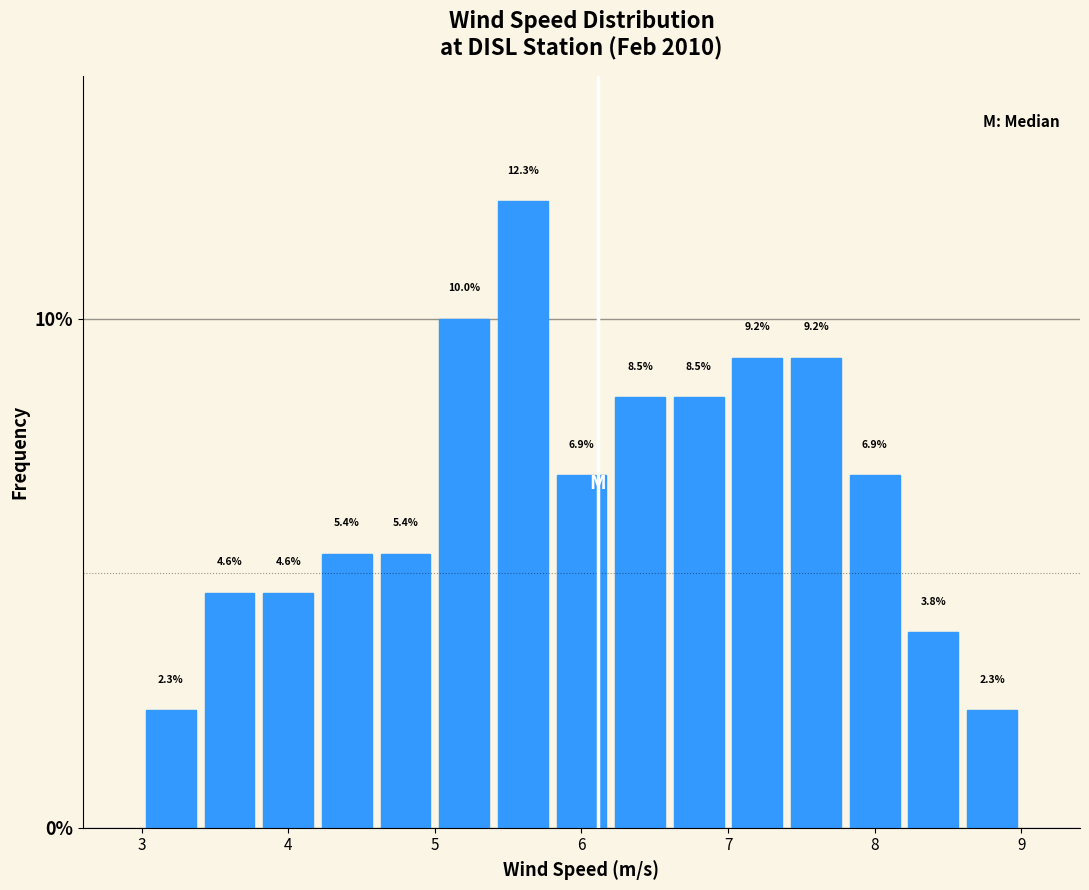

Reading left to right, transcribe this chart: for each bar, give the range it covers on the x-axis and its height.

3.0 to 3.4: 2.3
3.4 to 3.8: 4.6
3.8 to 4.2: 4.6
4.2 to 4.6: 5.4
4.6 to 5.0: 5.4
5.0 to 5.4: 10.0
5.4 to 5.8: 12.3
5.8 to 6.2: 6.9
6.2 to 6.6: 8.5
6.6 to 7.0: 8.5
7.0 to 7.4: 9.2
7.4 to 7.8: 9.2
7.8 to 8.2: 6.9
8.2 to 8.6: 3.8
8.6 to 9.0: 2.3